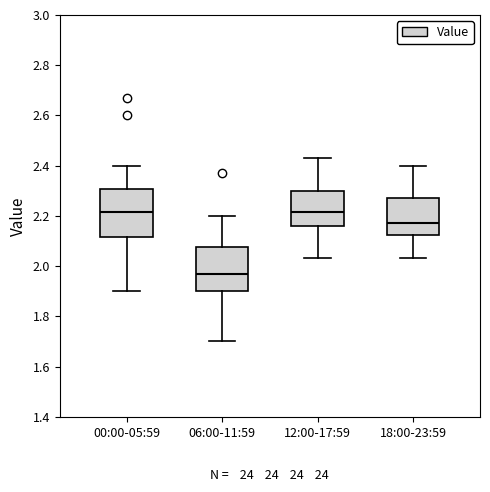

Where does the lower whisker of the box for 06:00-11:59 end on the y-axis? The values are not printed on the chart, so give them approximately, as read against the axis.

1.70